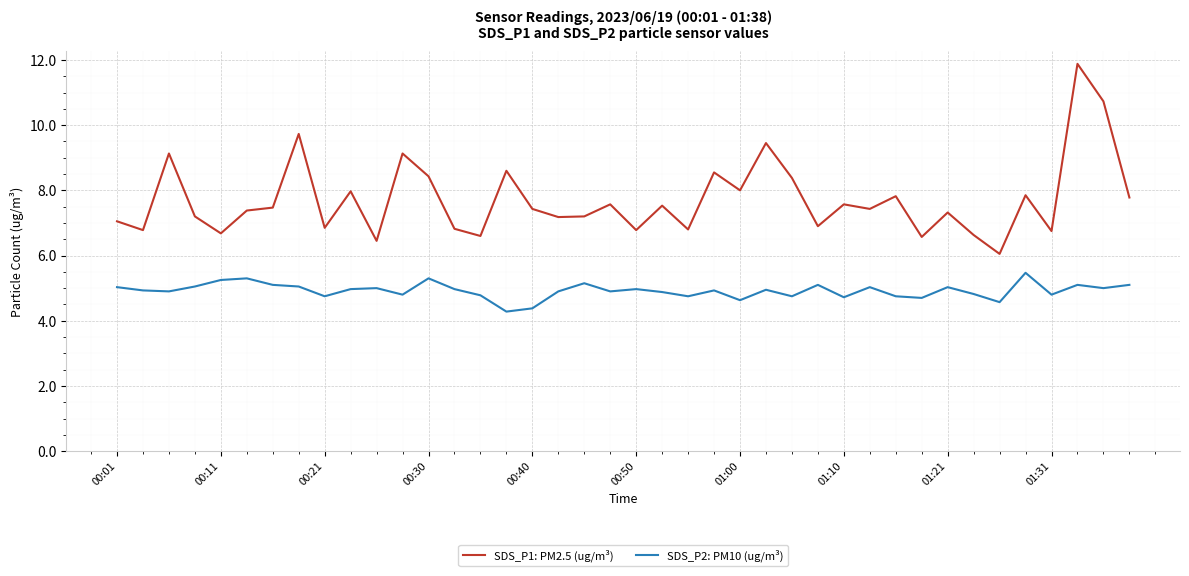

True or false: SDS_P1: PM2.5 (ug/m³) and SDS_P2: PM10 (ug/m³) cross at least once.

False